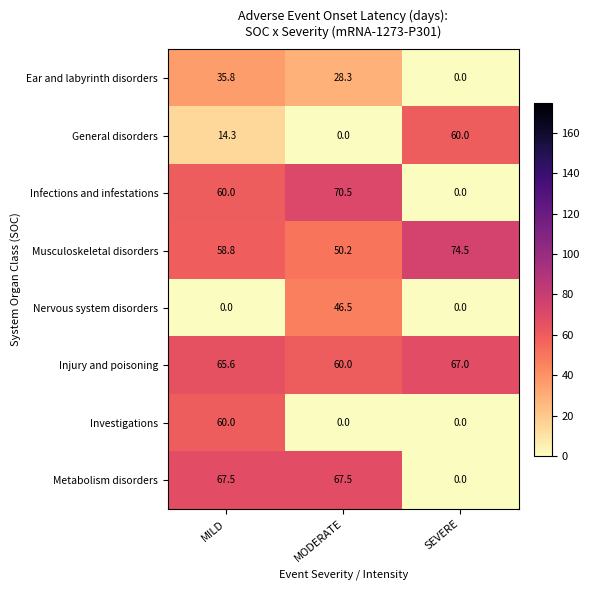

Rank the categories by Ear and labyrinth disorders value from lowest to highest.

SEVERE, MODERATE, MILD